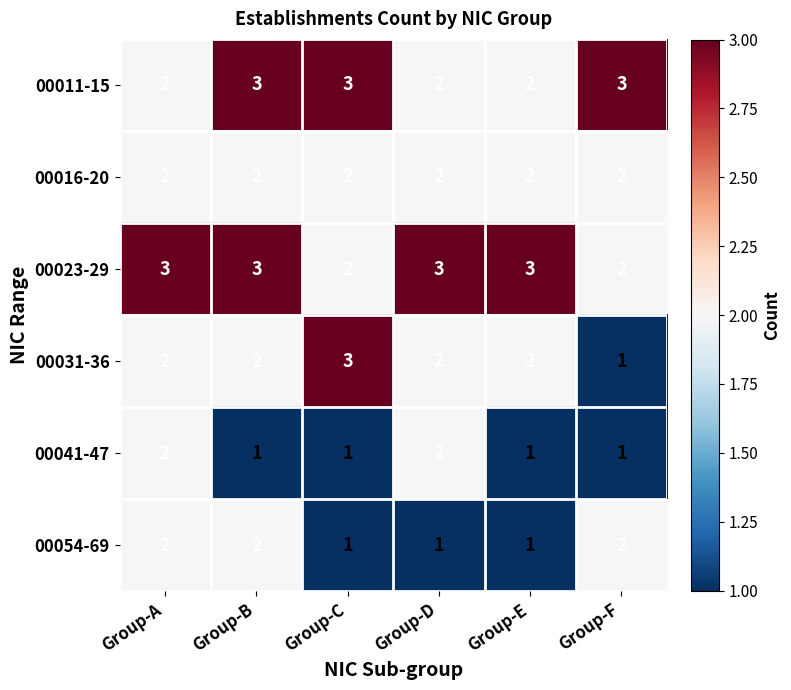

Is the value of 00031-36 at Group-E greater than the value of 00023-29 at Group-D?

No